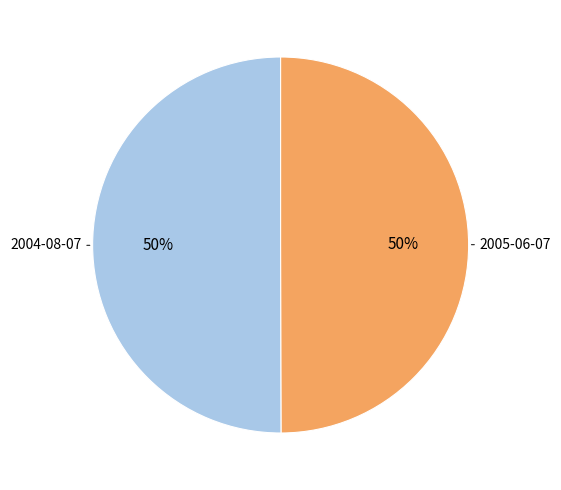

To the nearest percent, what is the average slice percentage?

50%